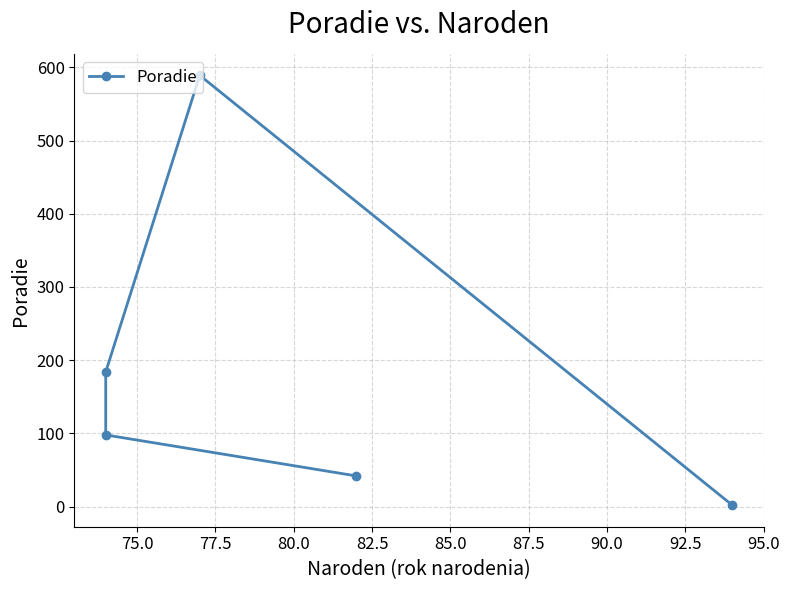

What is the average value?

183